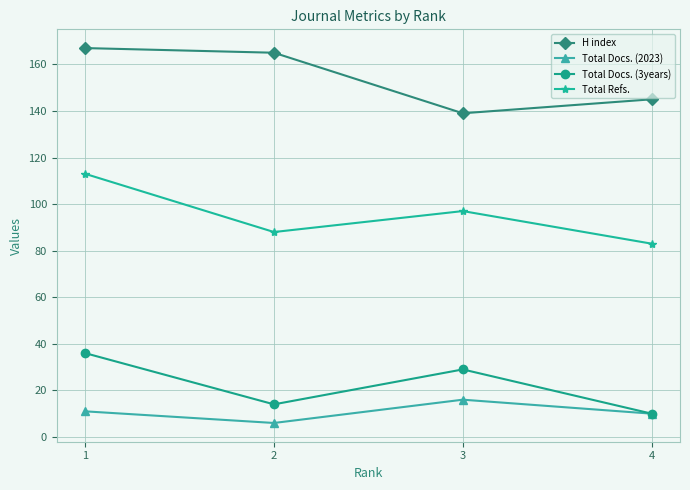

True or false: Total Docs. (2023) has a value of 3 at 4.

False